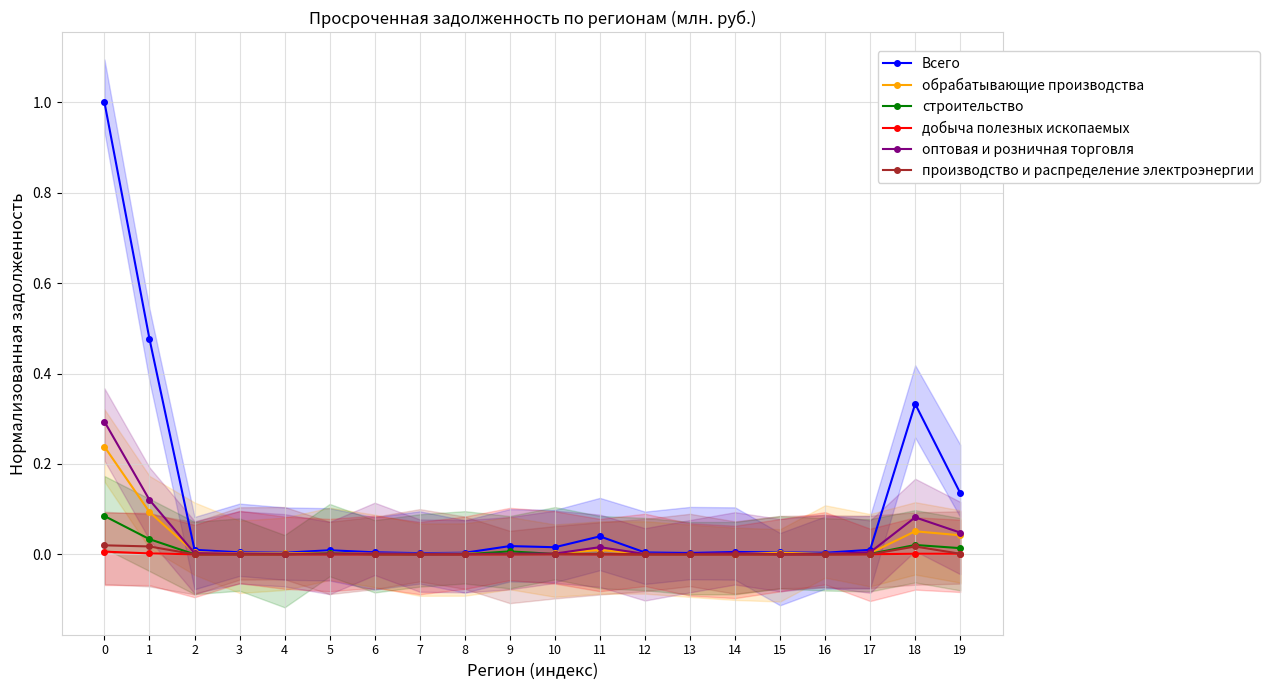

True or false: добыча полезных ископаемых has more than 2 points higher than both neighbors.

True